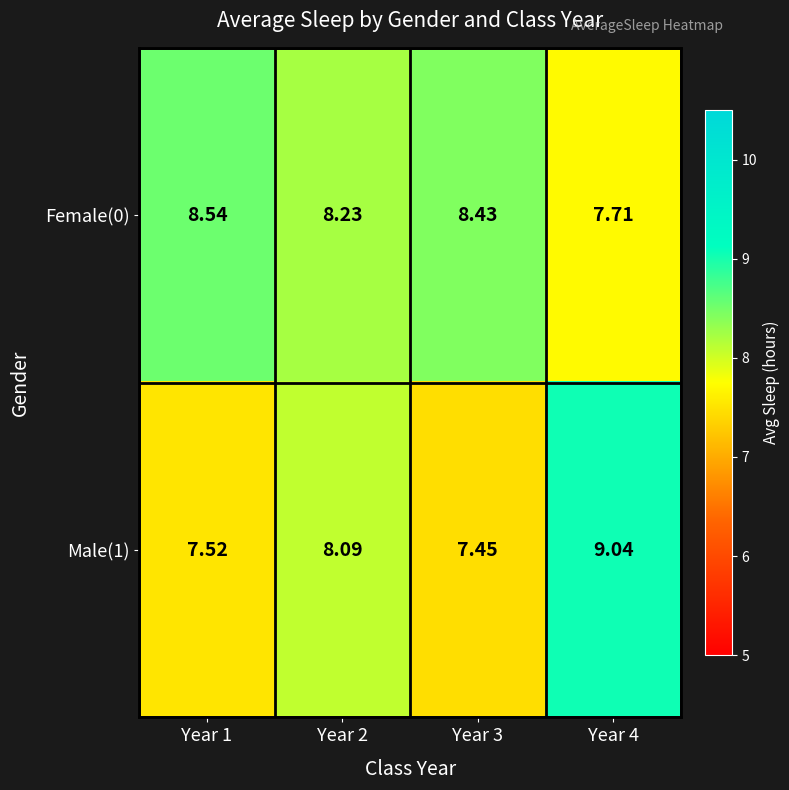

Is the value of Female(0) at Year 4 greater than the value of Male(1) at Year 3?

Yes